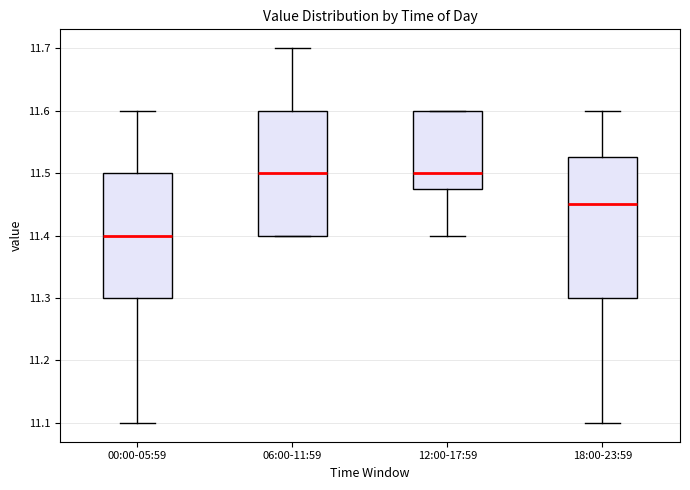

Which box's median line is the lowest?

00:00-05:59